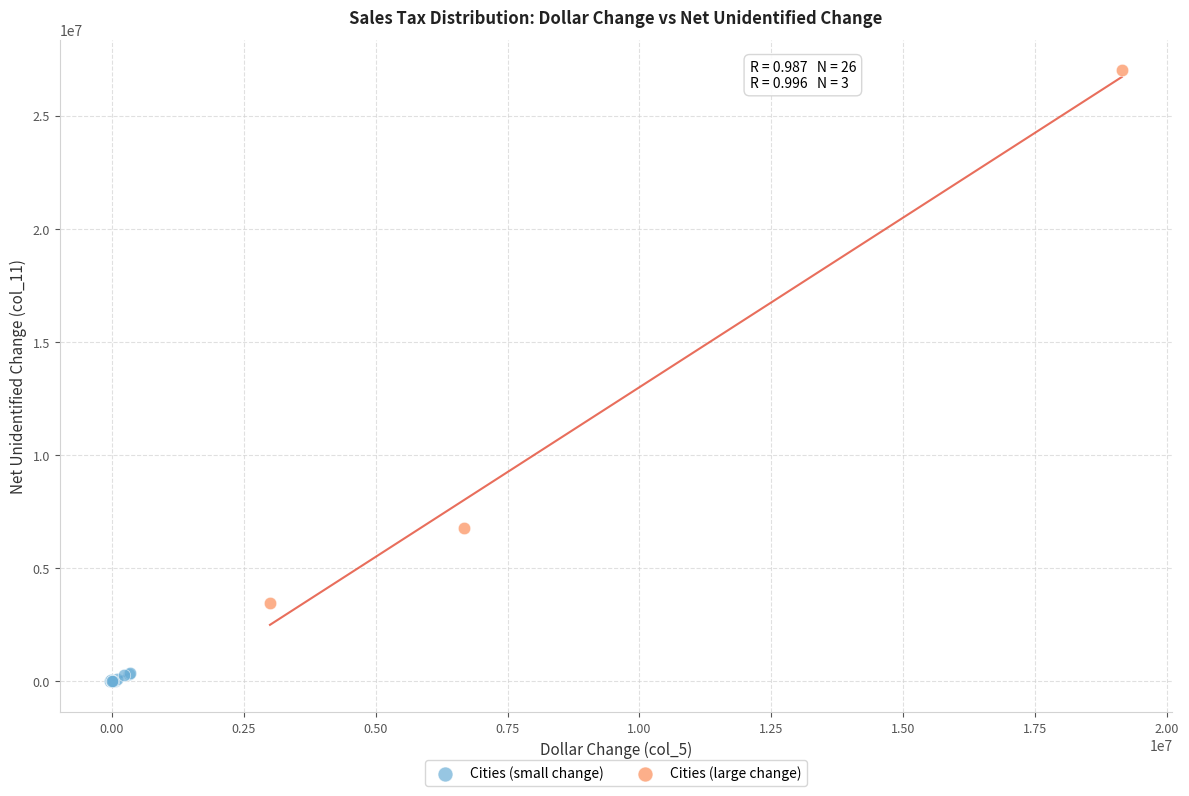

Which series contains the highest Y value?

Cities (large change)